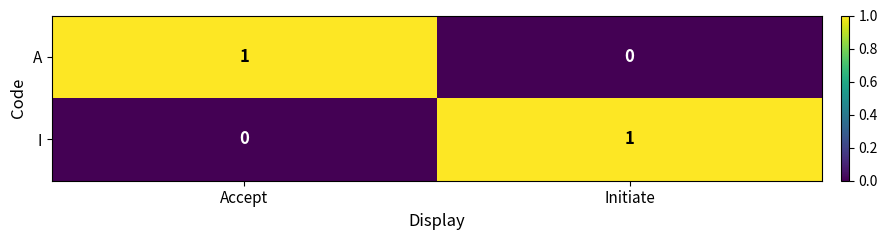

Is the value of I at Initiate greater than the value of A at Initiate?

Yes